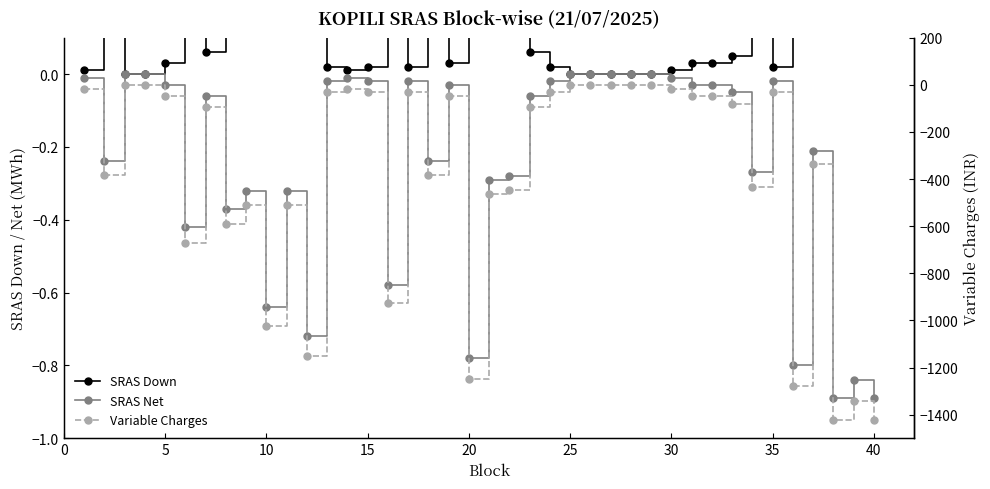

Is this an area chart (filled region under the line)?

No